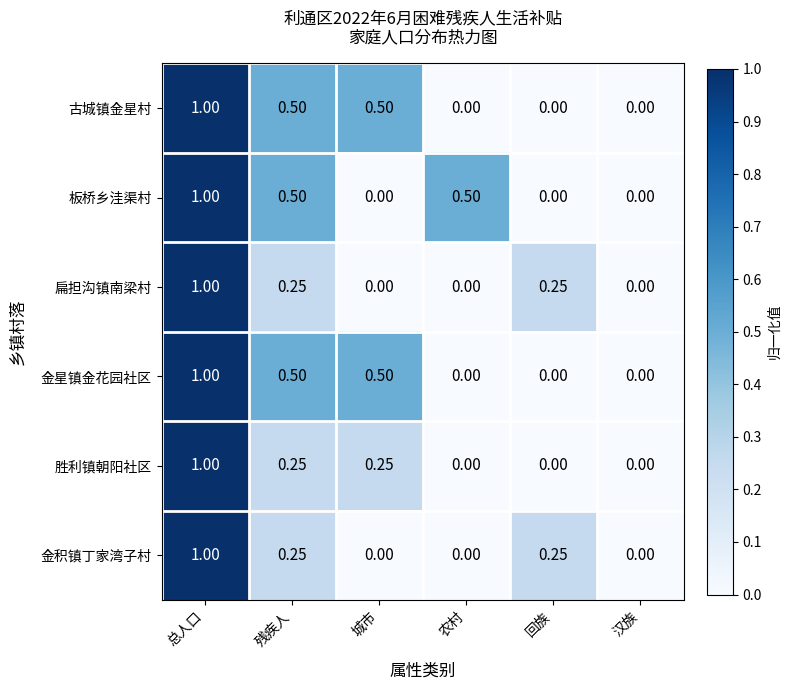

At which category is the sum across all series the highest?

总人口